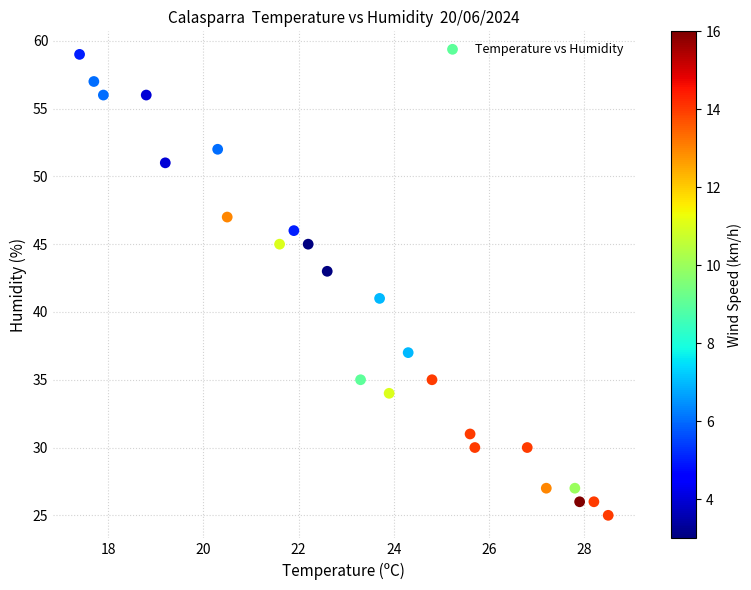

What is the range of Y values (max minus min)?

34